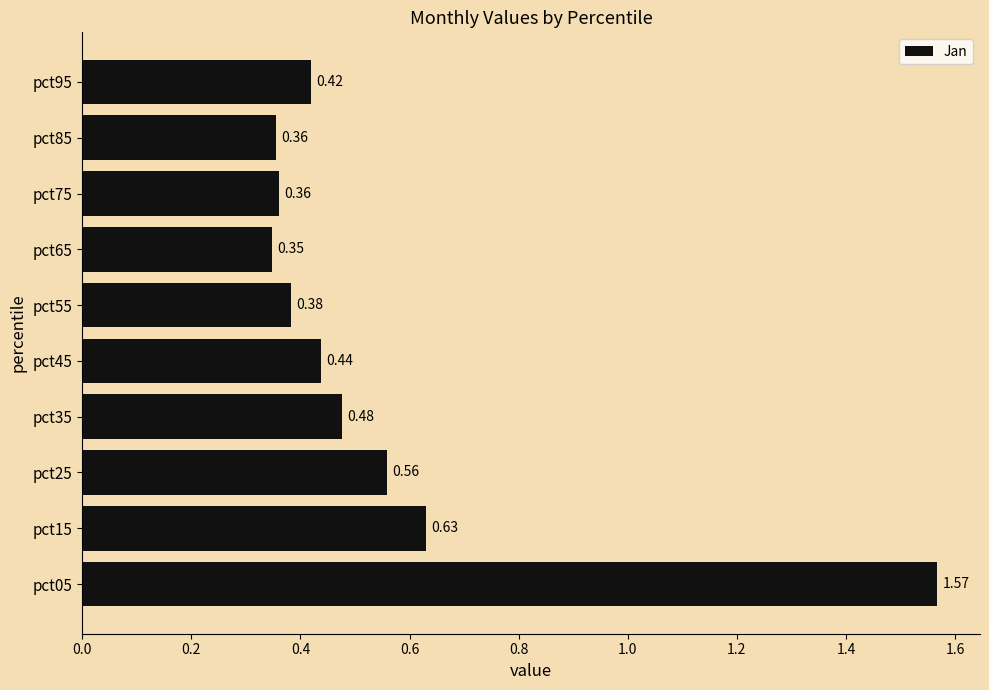

What is the sum of the values at pct45 and pct55?

0.8